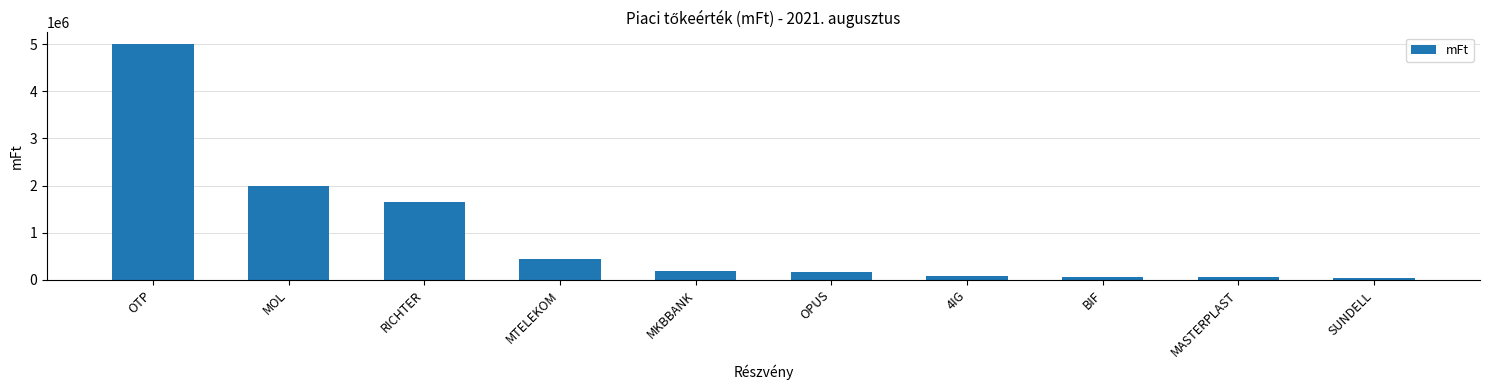

What is the change in value from RICHTER to MTELEKOM?

-1201859.2